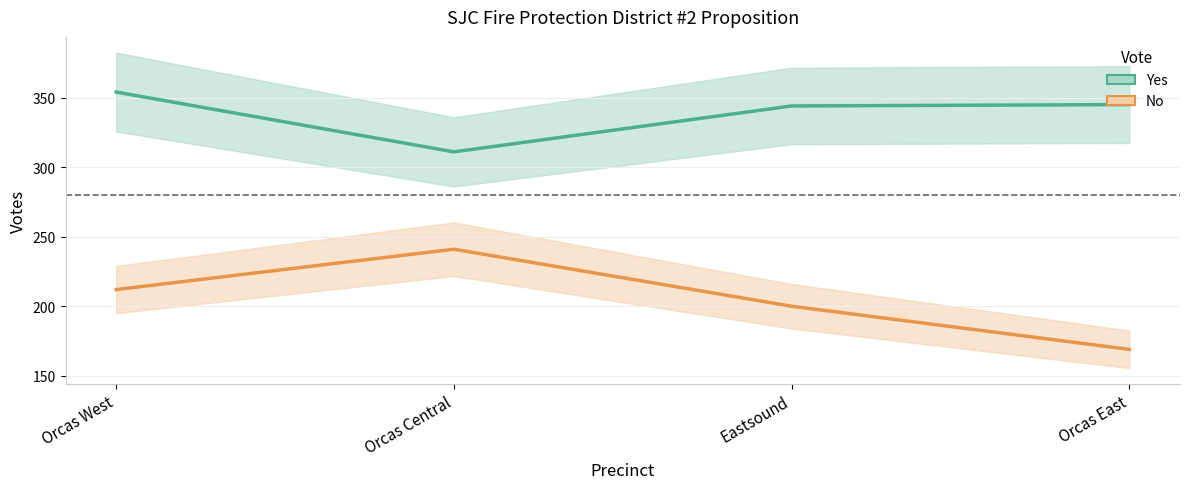

Rank the series at Orcas West from highest to lowest value.

Yes, No